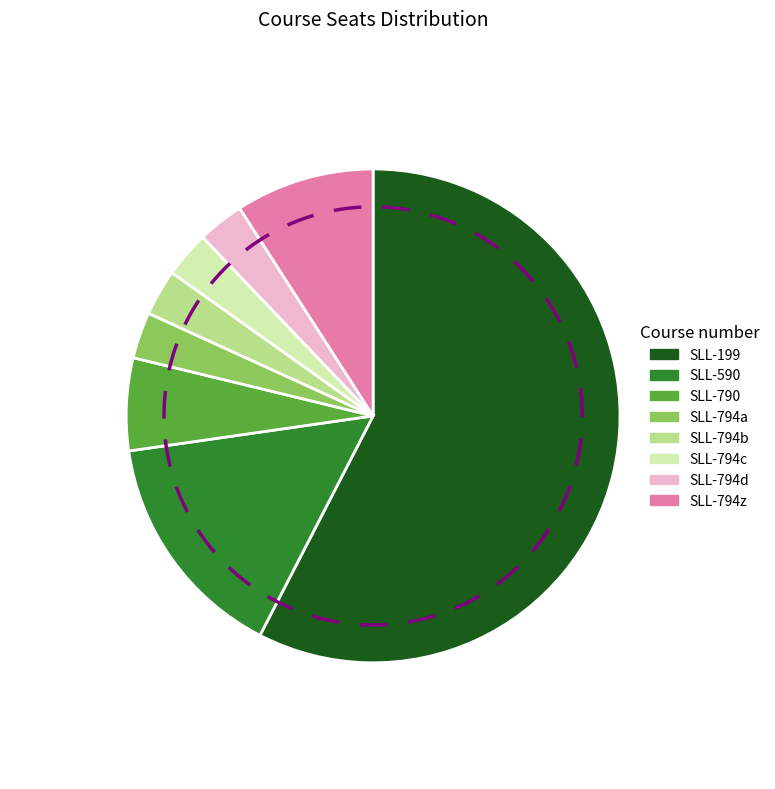

Does any single category account for the majority?

Yes